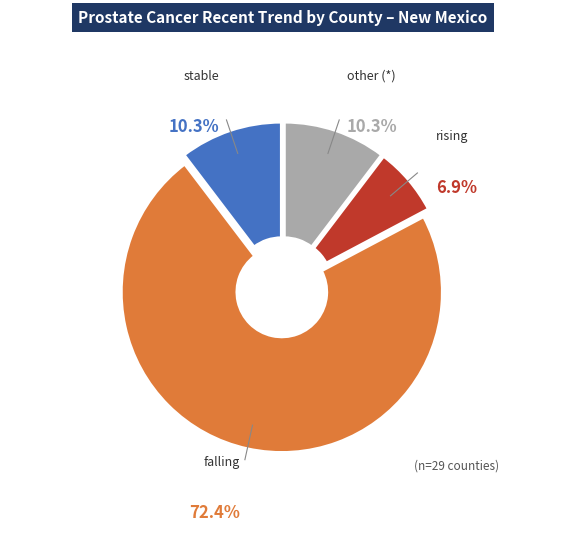

Does other account for over 50% of the chart?

No